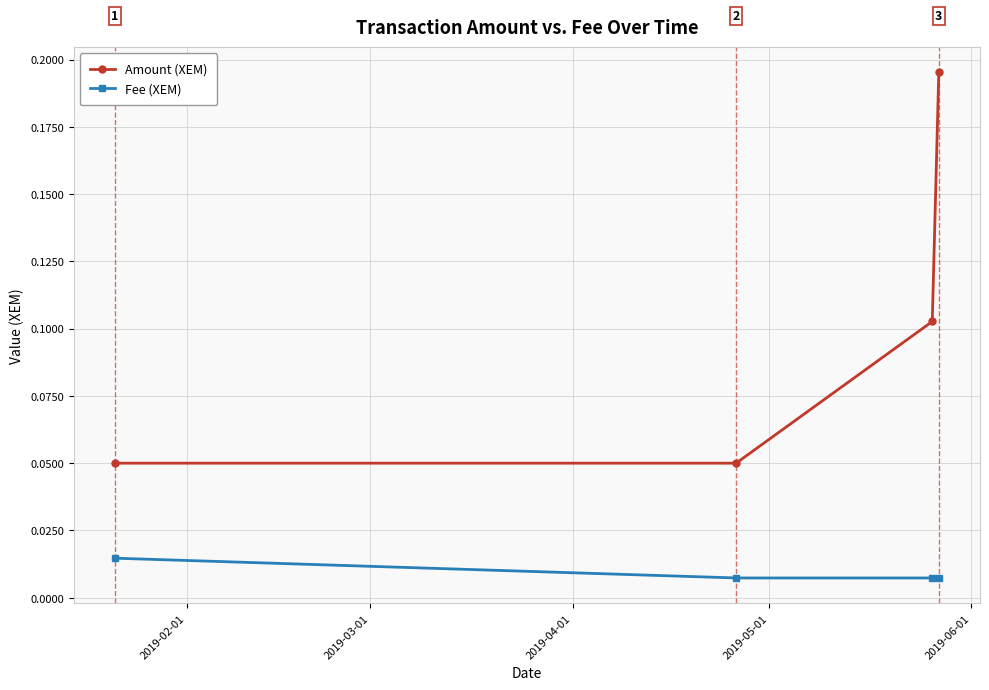

Count the Amount (XEM) values in the range 0 to 1.

4